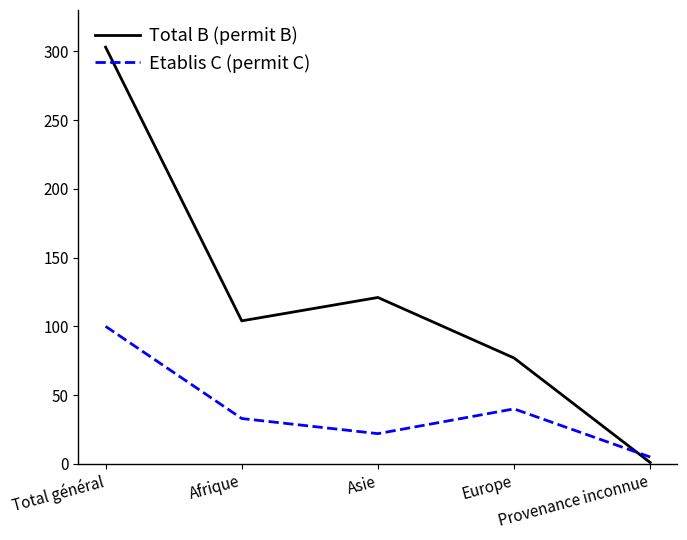

Reading left to right, what are all the values shown in this chart?

Total B (permit B): Total général=303	Afrique=104	Asie=121	Europe=77	Provenance inconnue=1
Etablis C (permit C): Total général=100	Afrique=33	Asie=22	Europe=40	Provenance inconnue=5